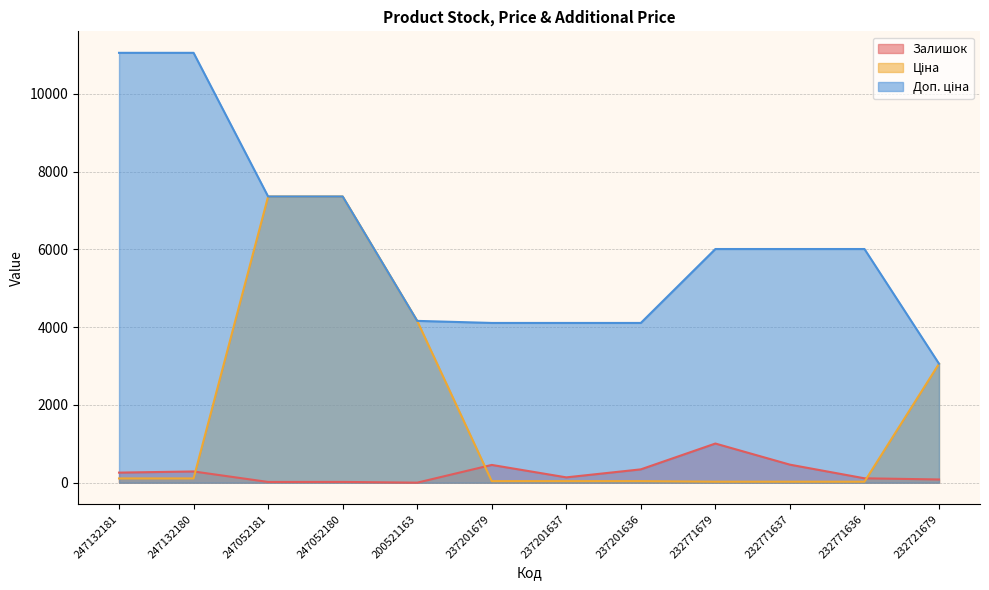

True or false: Доп. ціна has a value of 4162.0 at 200521163.

True